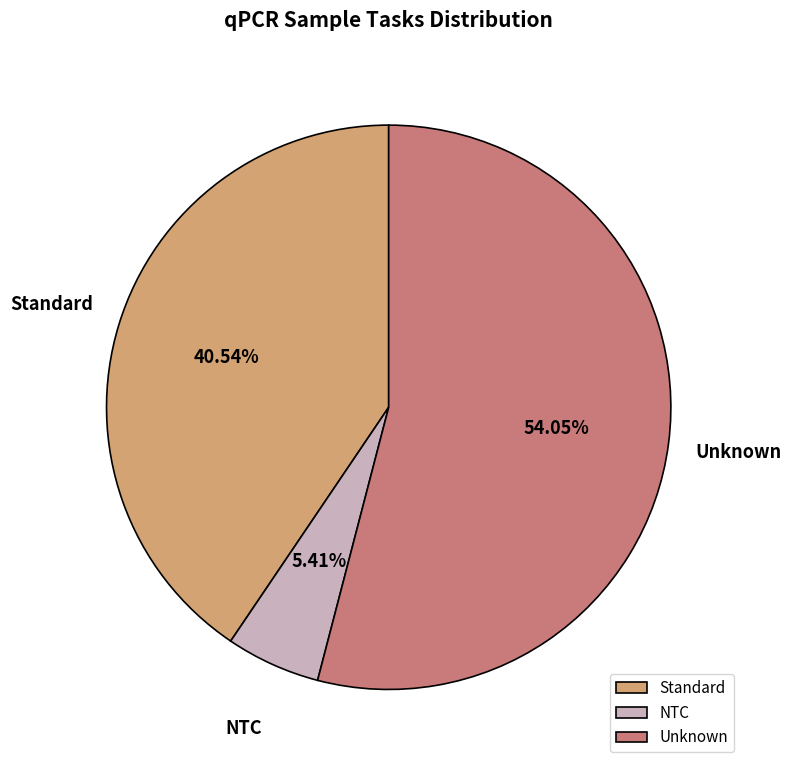

How many slices are in this pie chart?

3